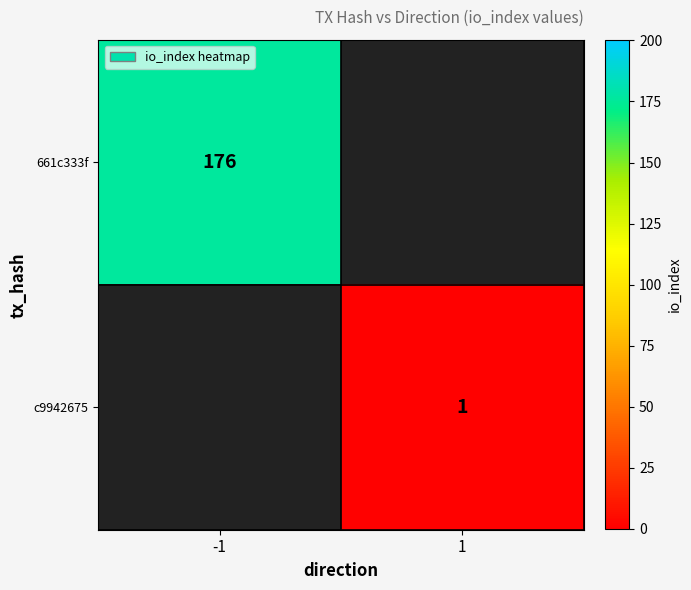

Which has a higher value, 1 or -1?

-1